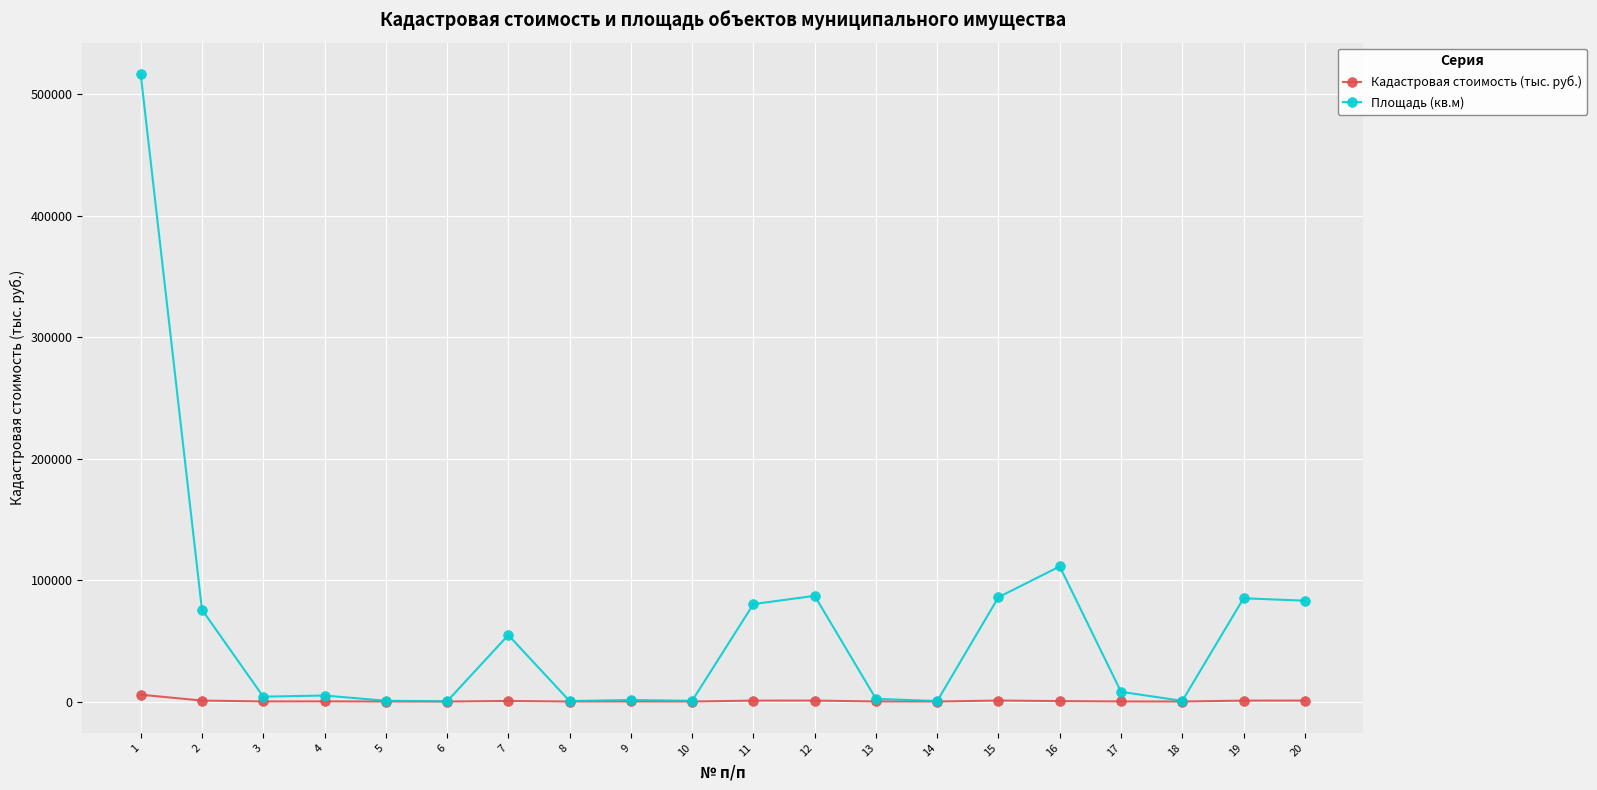

What is the average value of the Кадастровая стоимость (тыс. руб.) series?

583.3